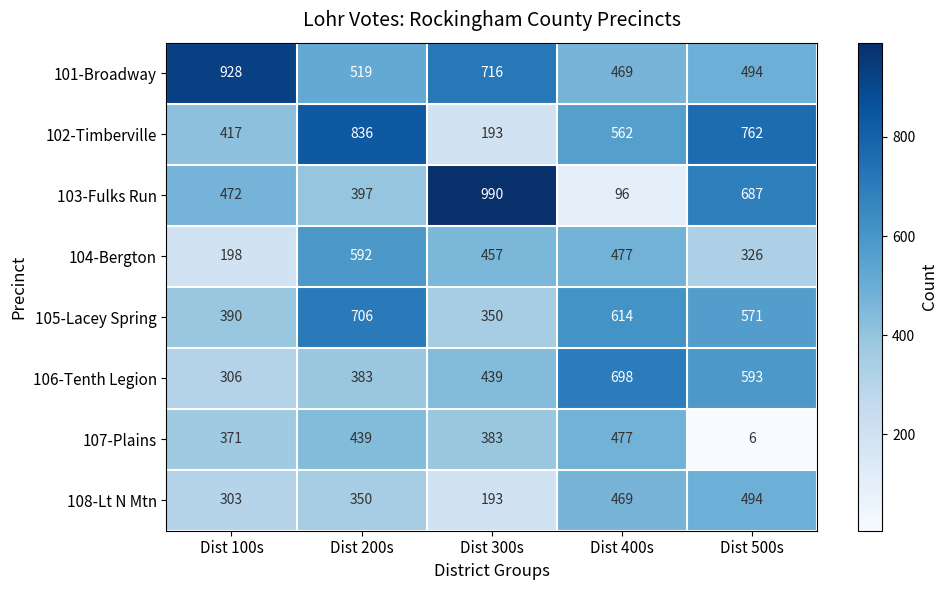

What is the minimum value for 104-Bergton?

198